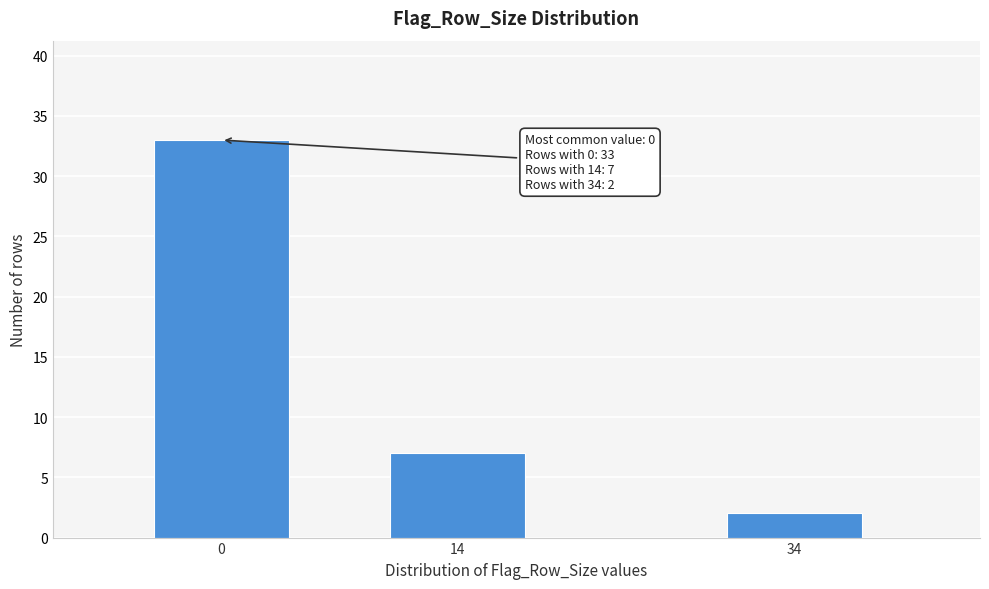

Reading left to right, transcribe all the data shown in this chart.

0=33	14=7	34=2